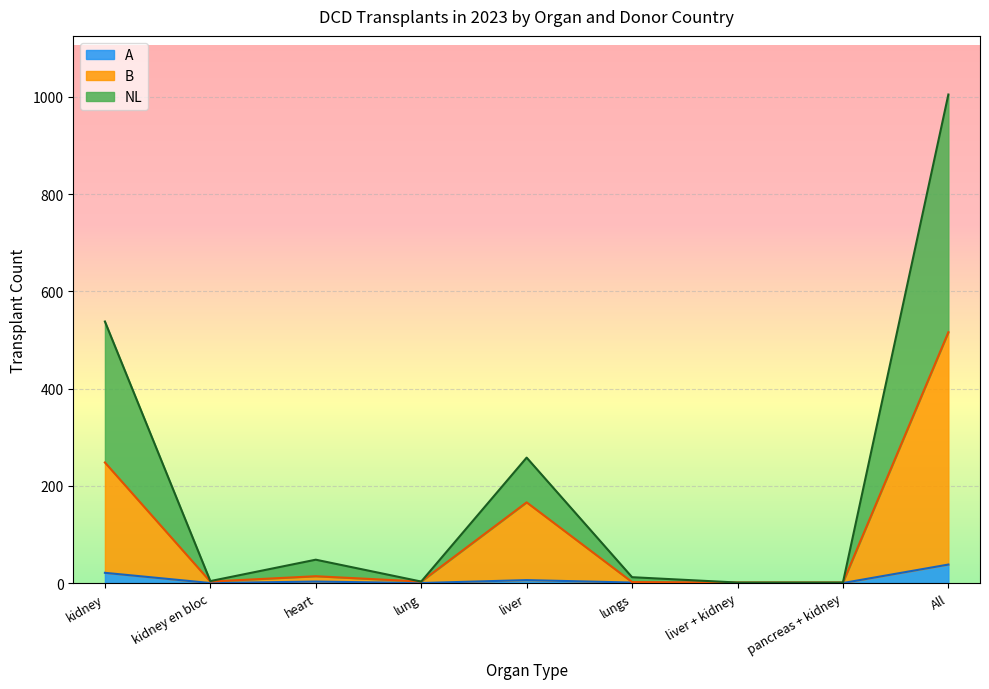

List the series in order of their peak value, highest first.

NL, B, A